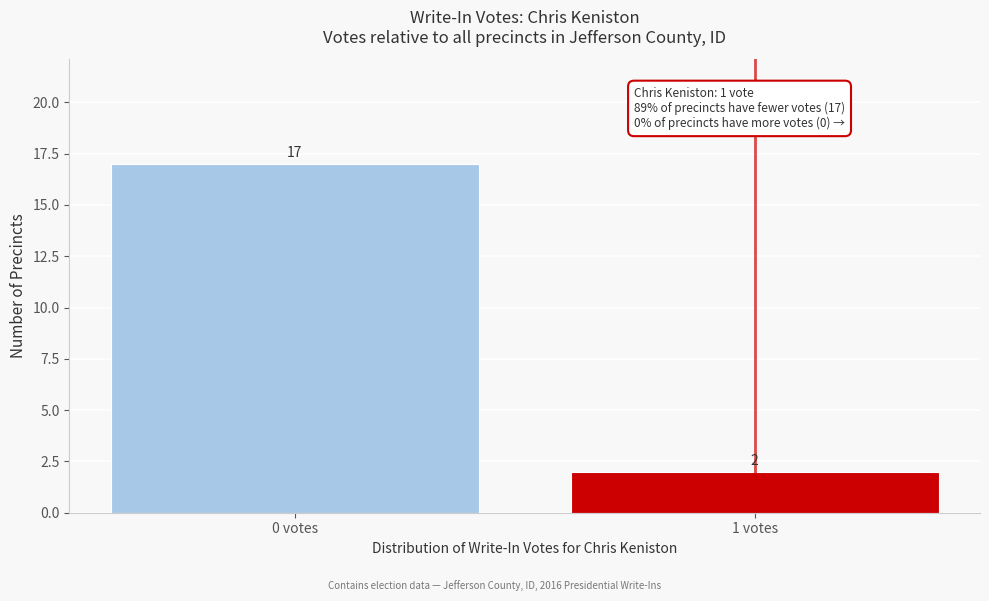

Reading left to right, what are all the values shown in this chart?

0 votes=17	1 votes=2